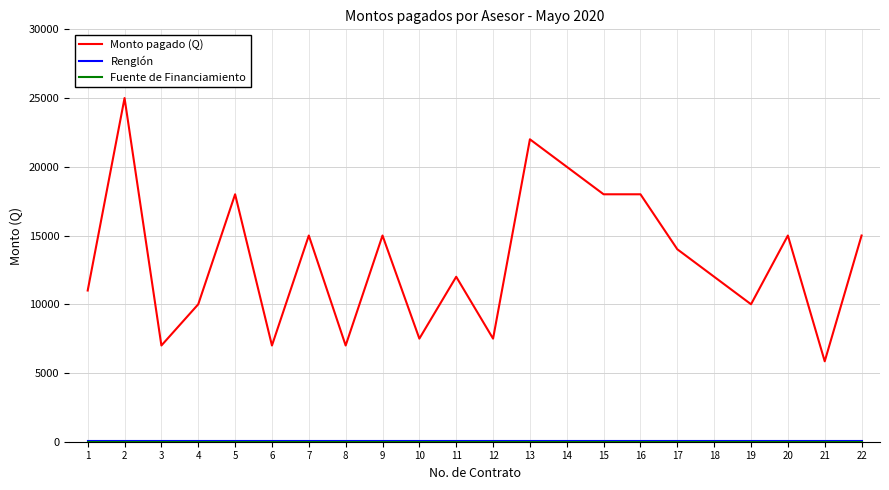

Which series has the widest spread of values?

Monto pagado (Q)